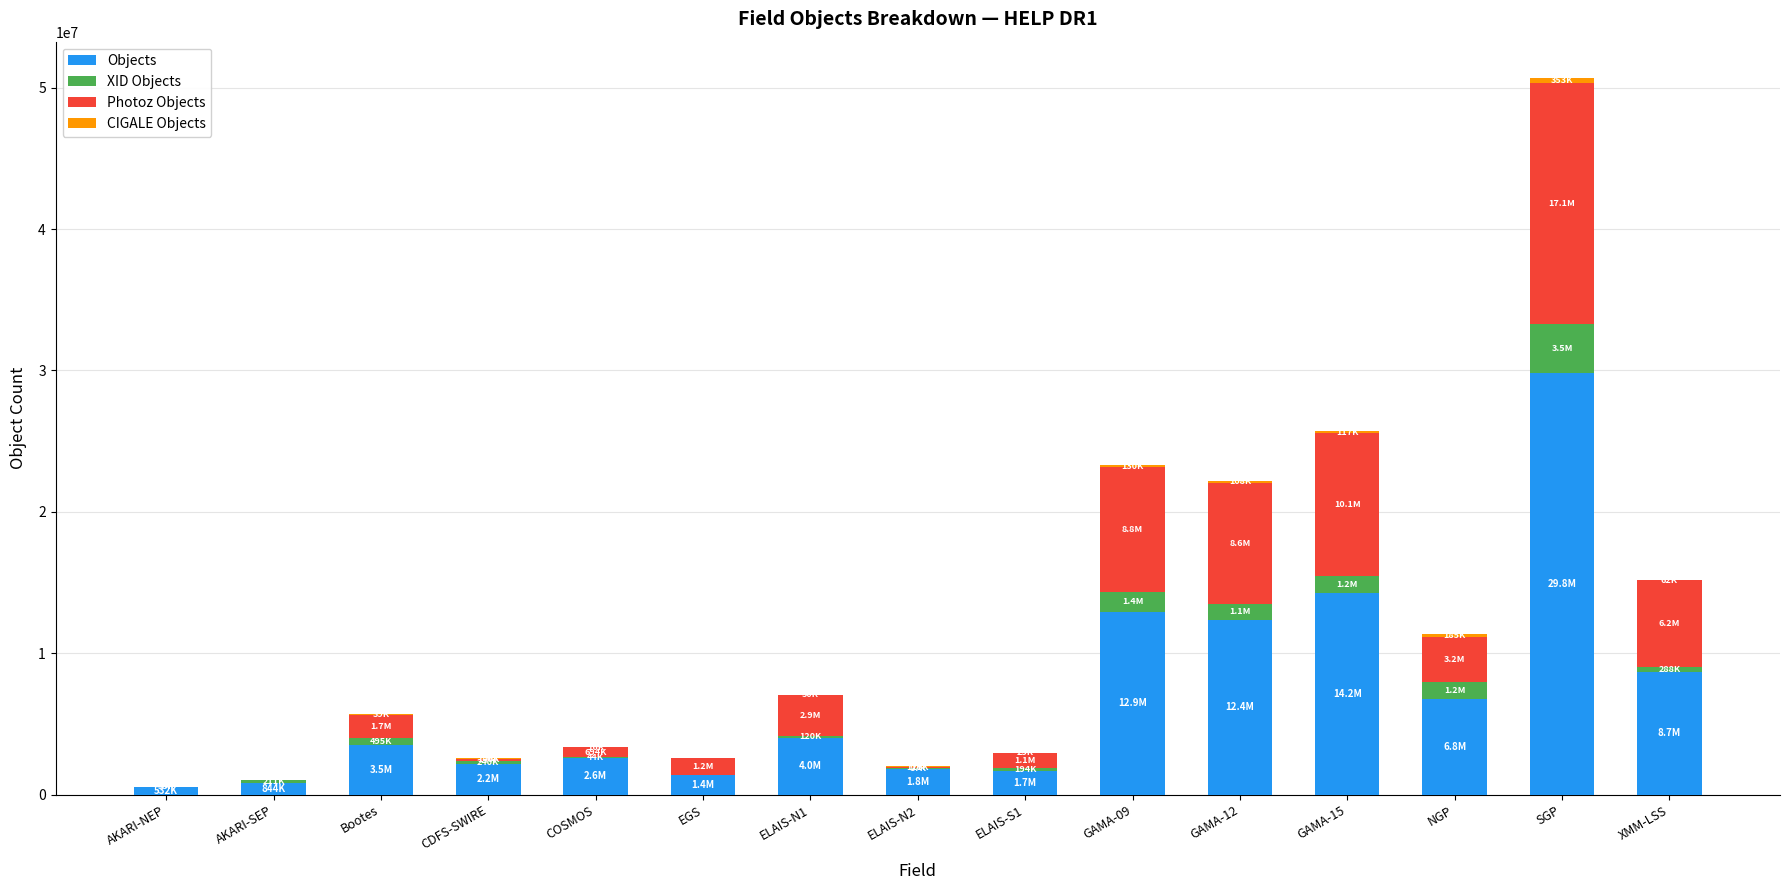

Is it true that Objects equals 2599374 at COSMOS?

True